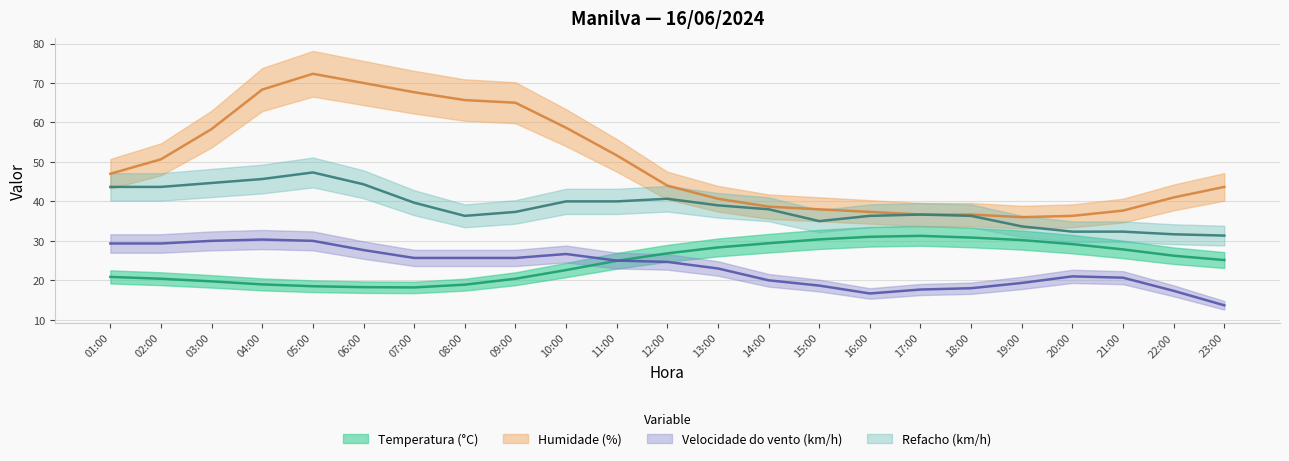

Which series changed the most between 15:00 and 23:00?

Humidade (%)